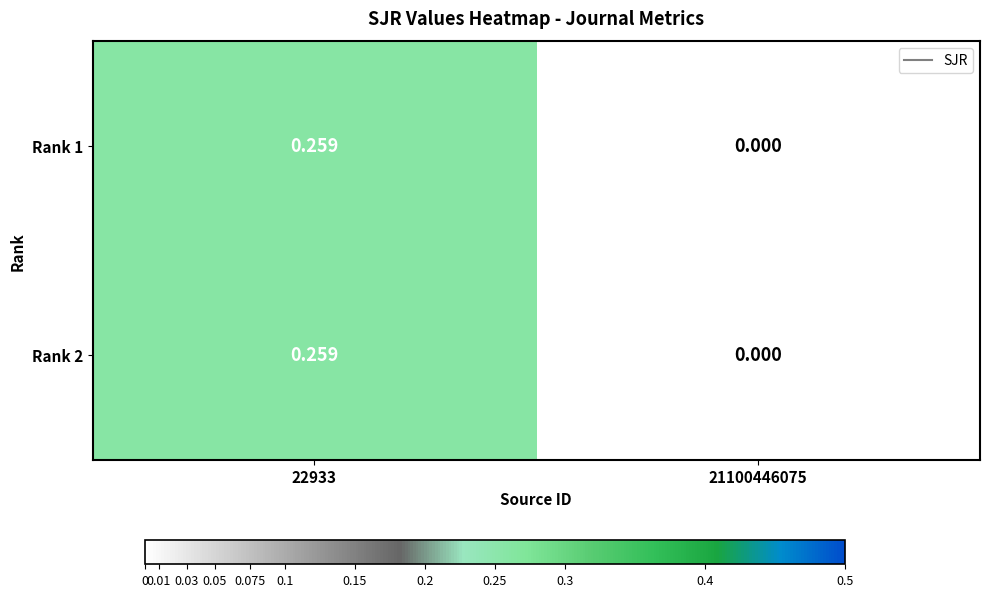

Is the value of Rank 2 at 21100446075 greater than the value of Rank 1 at 22933?

No